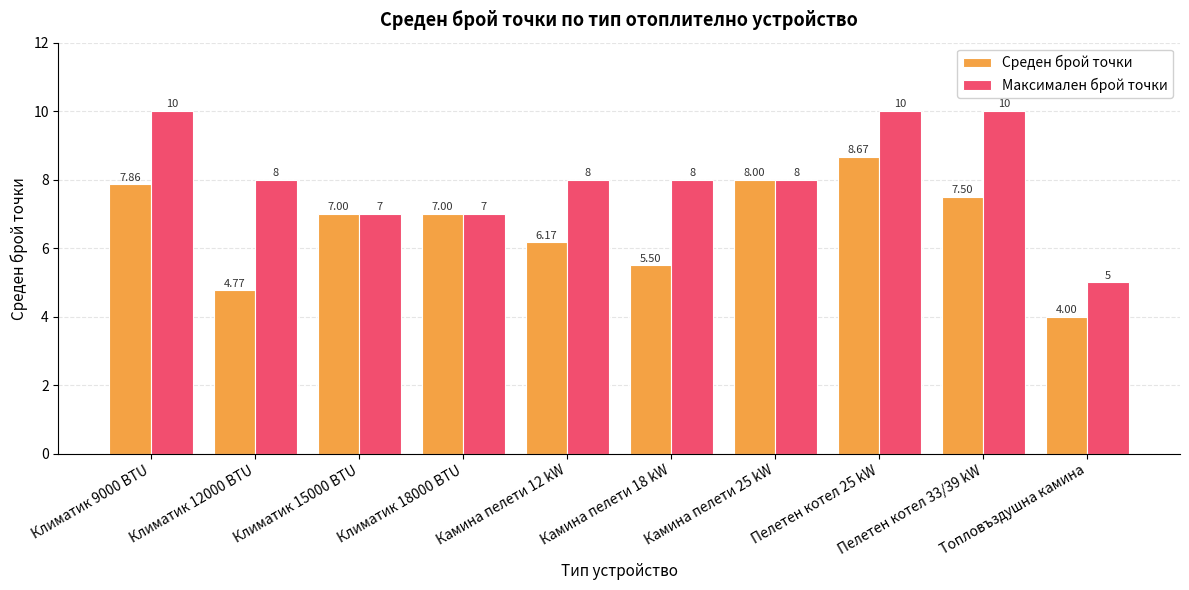

The value of Среден брой точки at Камина пелети 25 kW is 13.5. True or false?

False